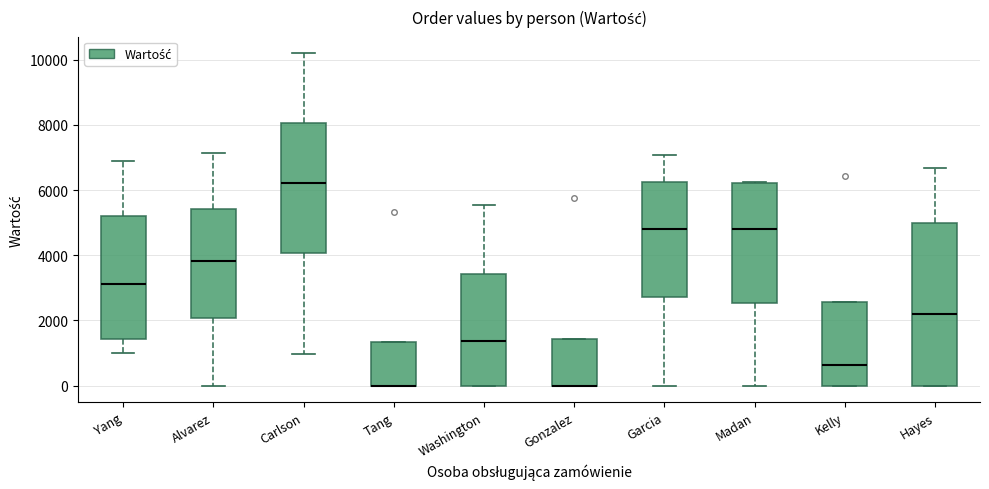

Reading left to right, read every box against the y-axis: the position of its median line, the range the box covers, and the ends of its whiskers. The values are not printed on the chart, so give them approximately, as read against the axis.

Yang: median 3200, box 1400 to 5200, whiskers 1000 to 6800
Alvarez: median 3800, box 2000 to 5400, whiskers 0 to 7200
Carlson: median 6200, box 4000 to 8000, whiskers 1000 to 10200
Tang: median 0 (drawn on the box's lower edge), box 0 to 1400, whiskers 0 to 1400
Washington: median 1400, box 0 to 3400, whiskers 0 to 5600
Gonzalez: median 0 (drawn on the box's lower edge), box 0 to 1400, whiskers 0 to 1400
Garcia: median 4800, box 2800 to 6200, whiskers 0 to 7000
Madan: median 4800, box 2600 to 6200, whiskers 0 to 6200
Kelly: median 600, box 0 to 2600, whiskers 0 to 2600
Hayes: median 2200, box 0 to 5000, whiskers 0 to 6600